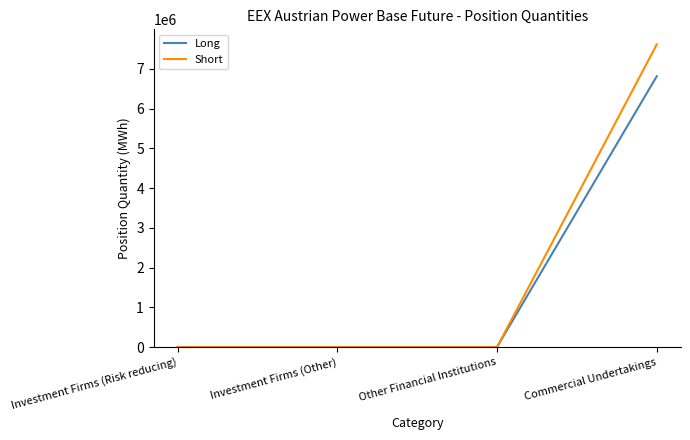

Count the Long values in the range 0 to 6816542.

4